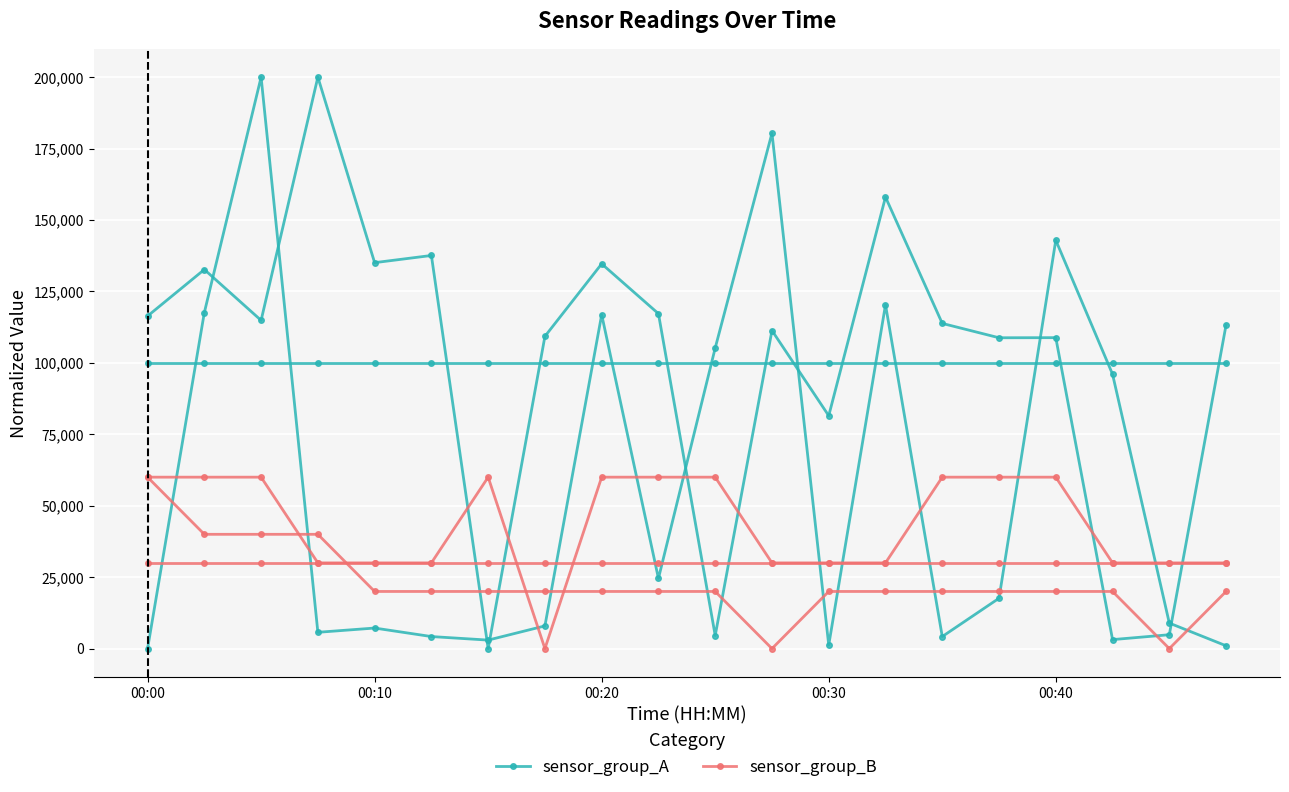

List the series in order of their overall mean, lowest first.

sensor_group_B, sensor_group_A